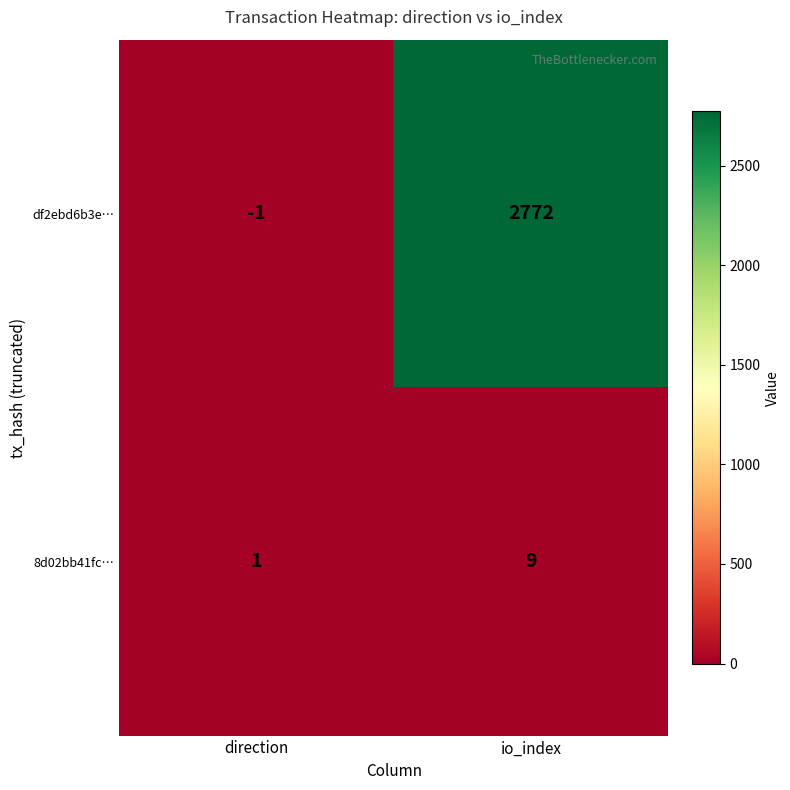

Between direction and io_index, which series saw the biggest shift?

df2ebd6b3e…